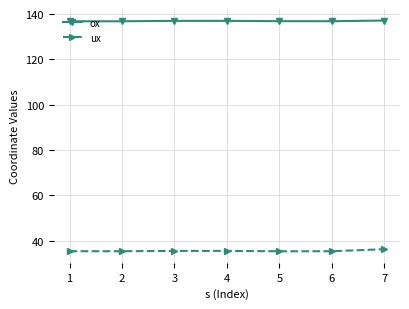

What is the average value of the ux series?

35.6